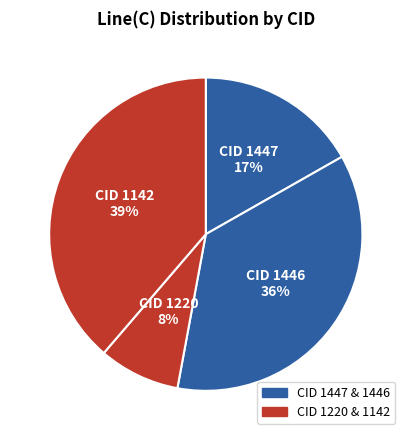

The CID 1142 slice represents 39% of the pie. True or false?

True